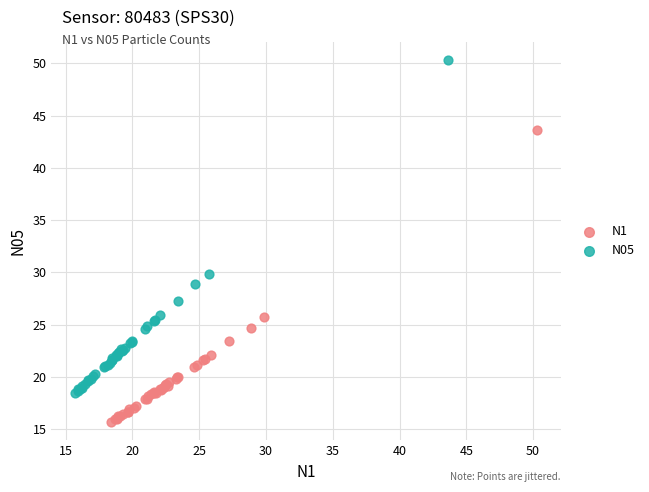

Which series reaches the minimum Y coordinate?

N1